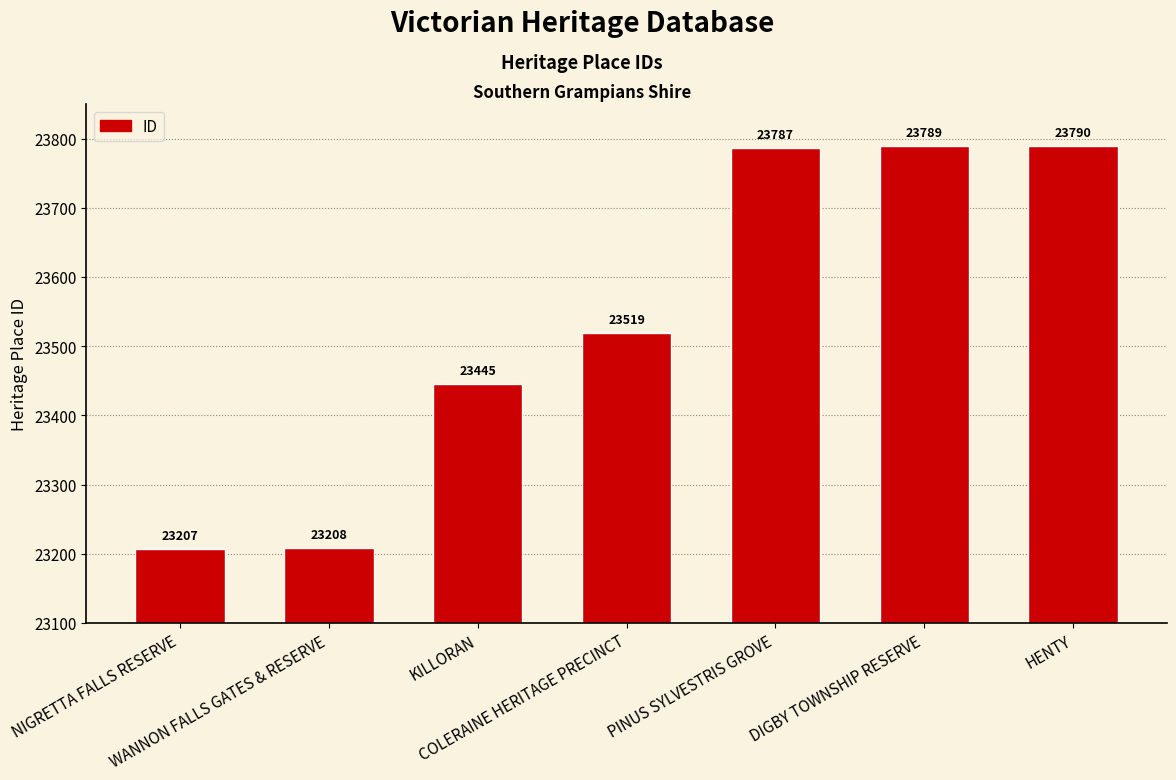

What is the smallest value displayed?

23207